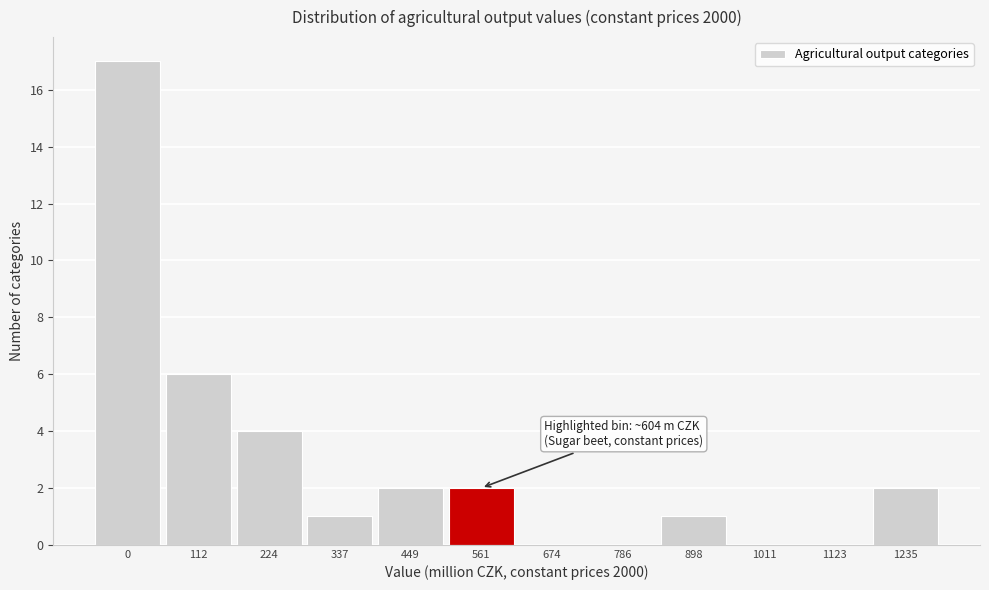

Reading right to left, transcribe all the data shown in this chart.

1235=2	1123=0	1011=0	898=1	786=0	674=0	561=2	449=2	337=1	224=4	112=6	0=17